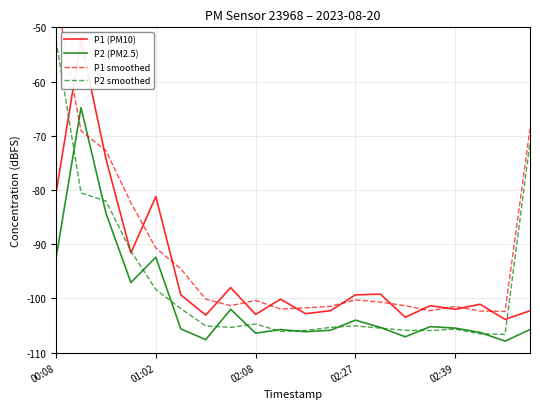

How many times do P1 (PM10) and P2 smoothed cross each other?

4